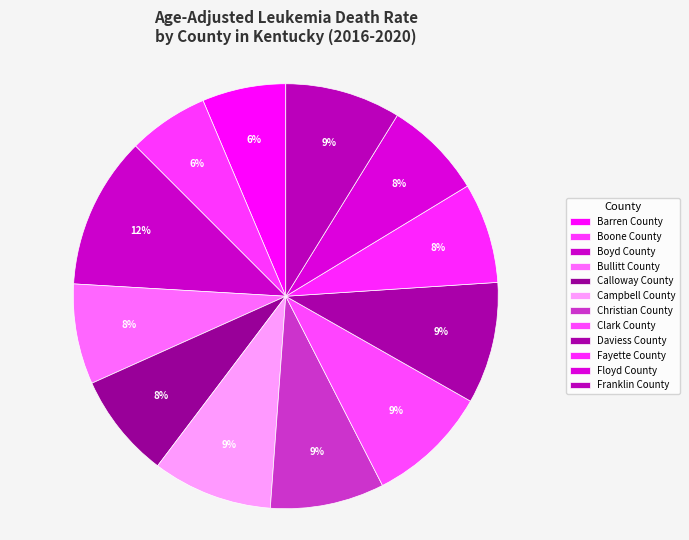

How many slices are in this pie chart?

12